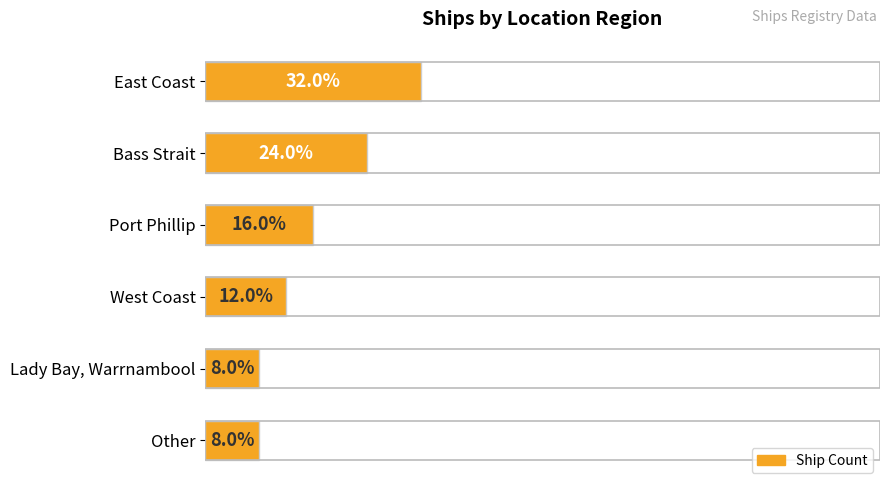

Does the chart contain any negative values?

No